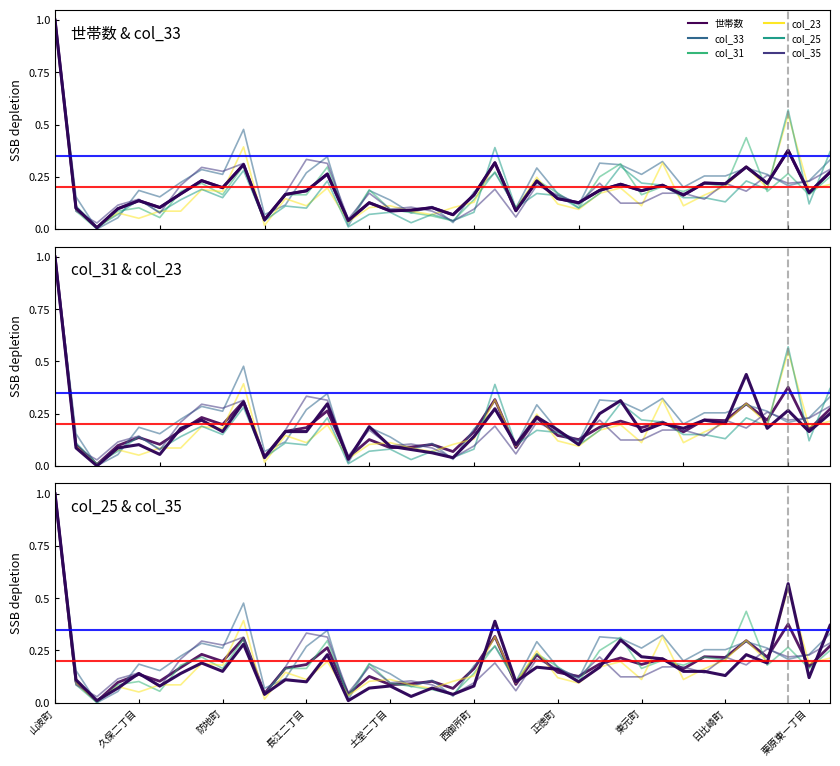

Is it true that 世帯数 equals 0.4 at 天満町?

True